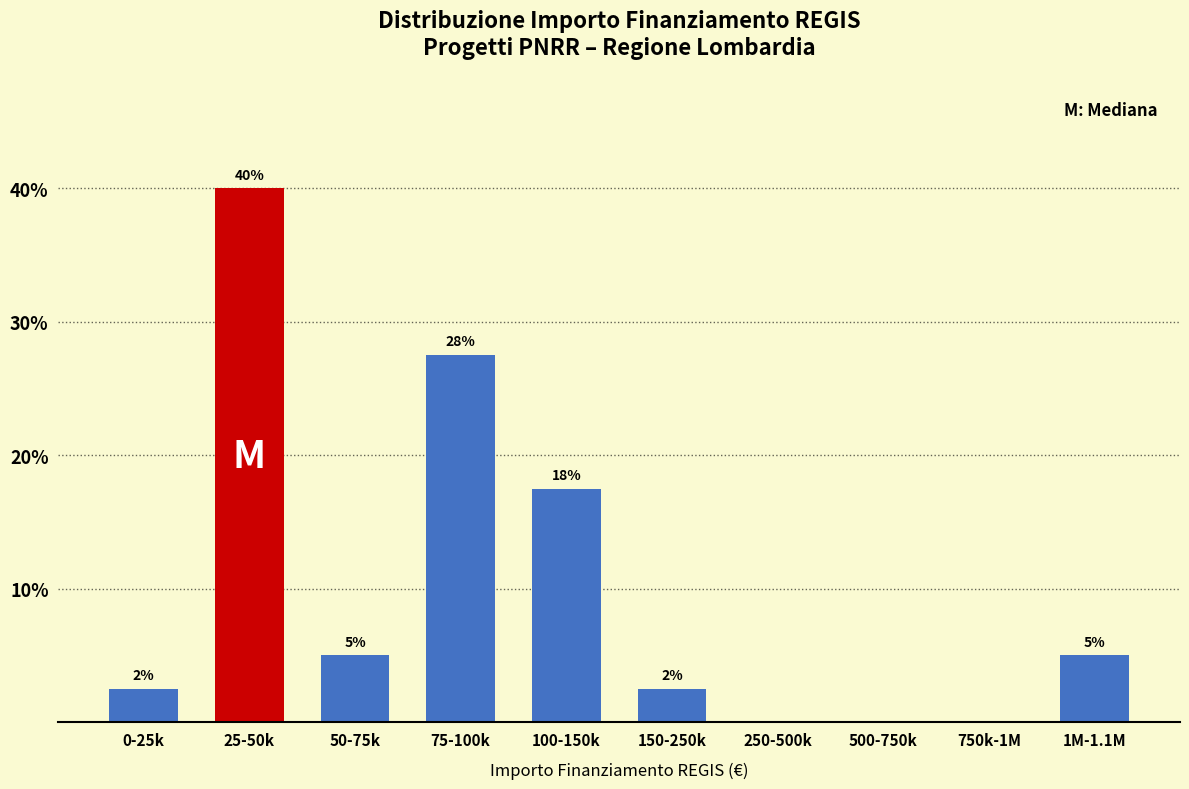

Are the bars horizontal?

No